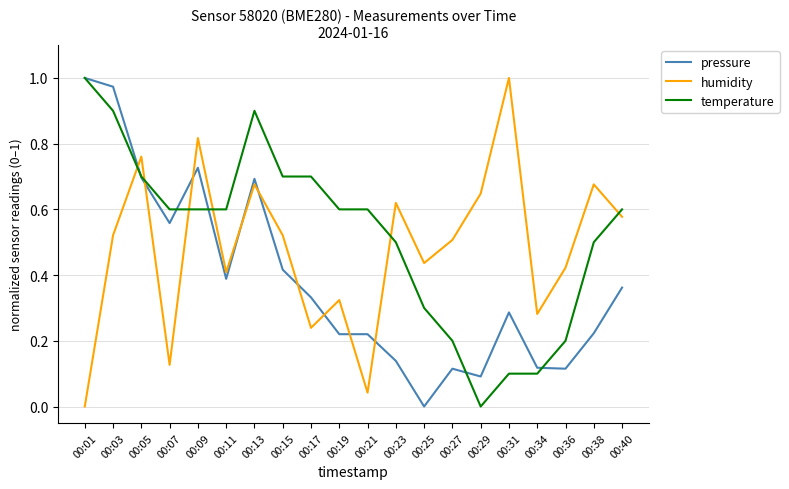

Between which two adjacent categories do pressure and humidity first intersect?

00:03 and 00:05